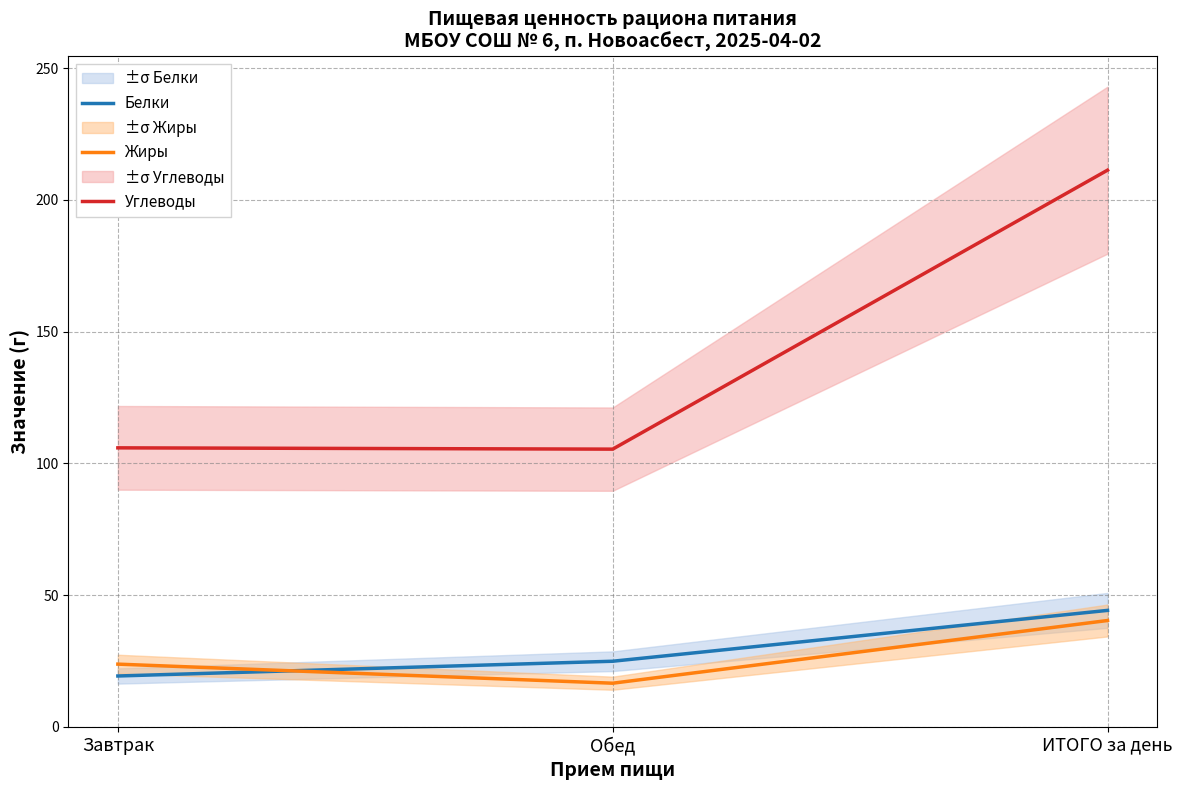

What position from the right is ИТОГО за день?

1